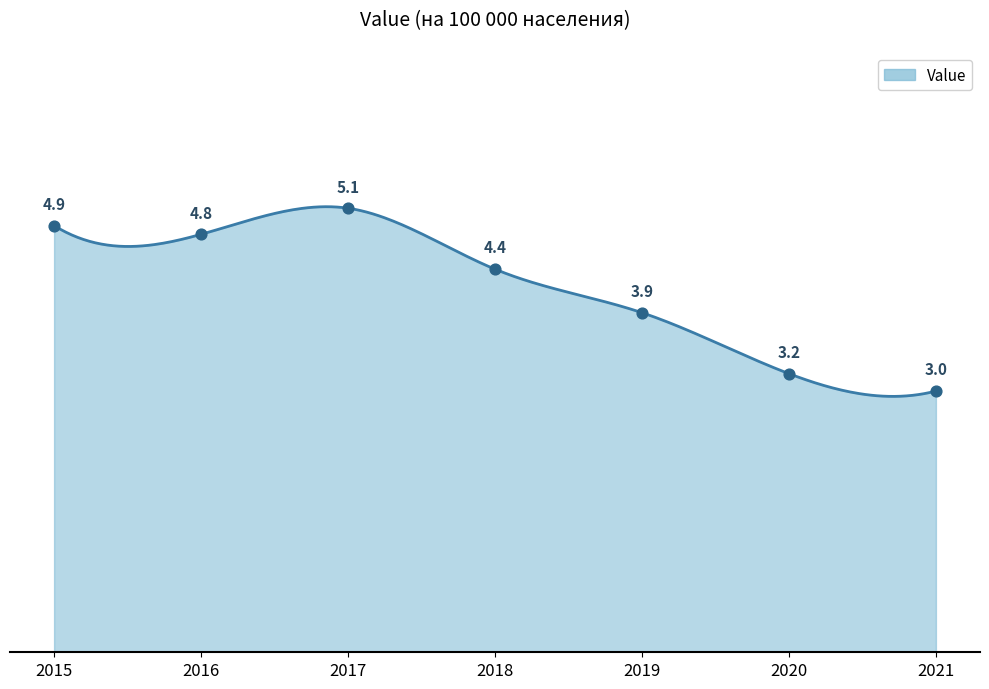

Which has a higher value, 2018 or 2017?

2017